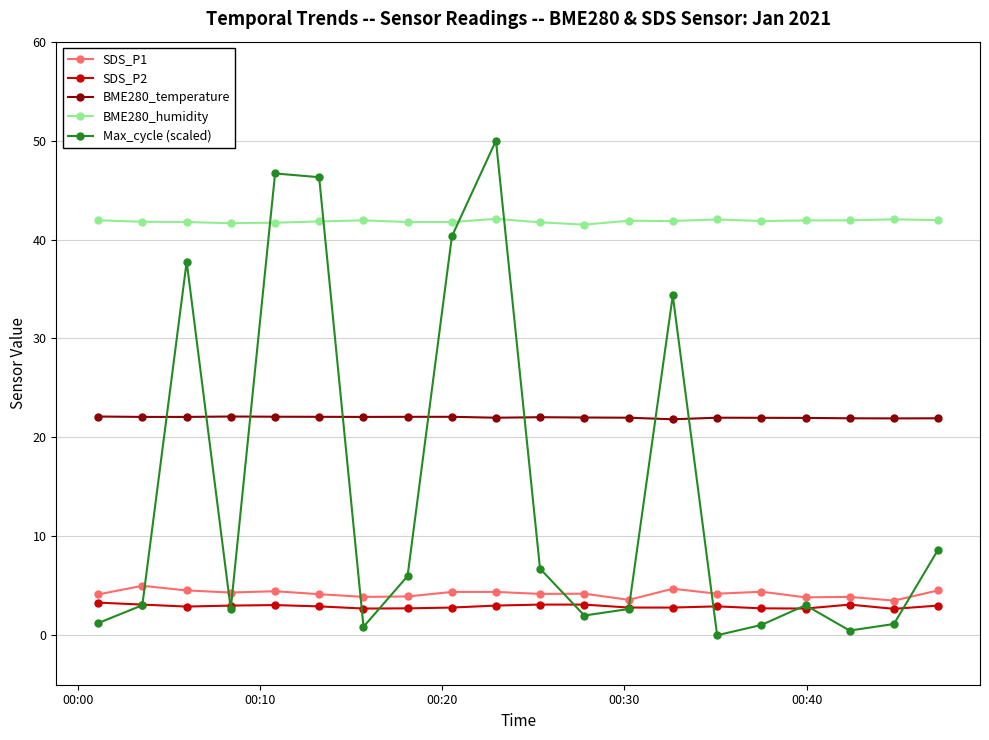

How many categories are shown in the chart?

20